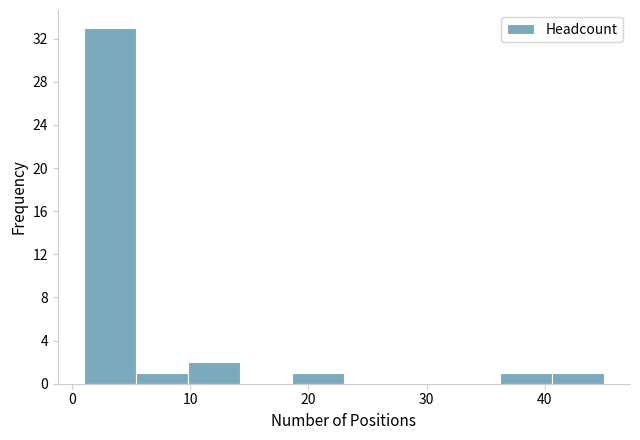

Which range on the x-axis has the tallest bar?

1.0 to 5.4